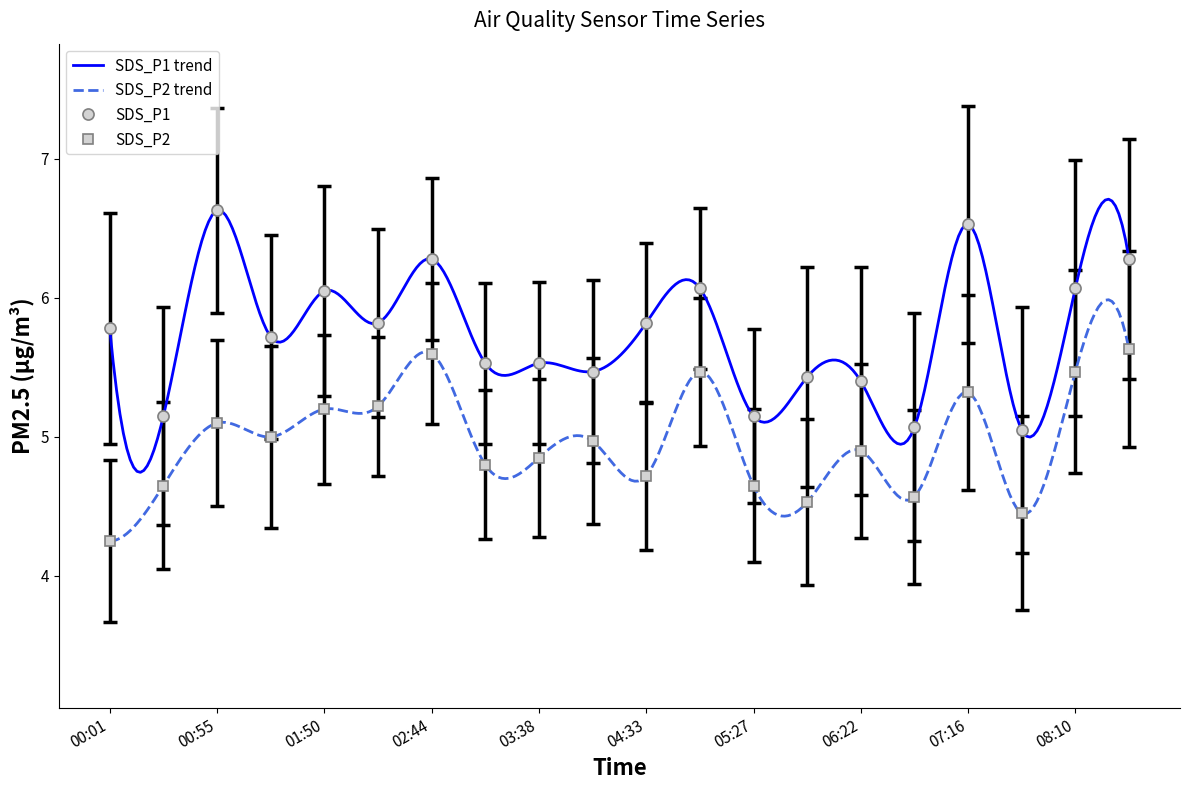

True or false: SDS_P1 has a value of 8.5 at 00:01.

False